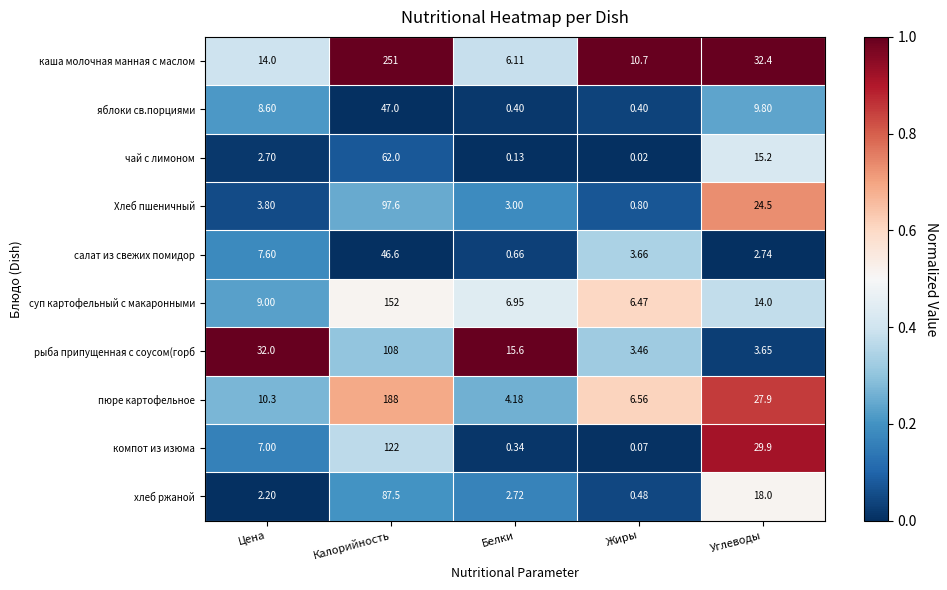

Between Цена and Белки, which series saw the biggest shift?

рыба припущенная с соусом(горб